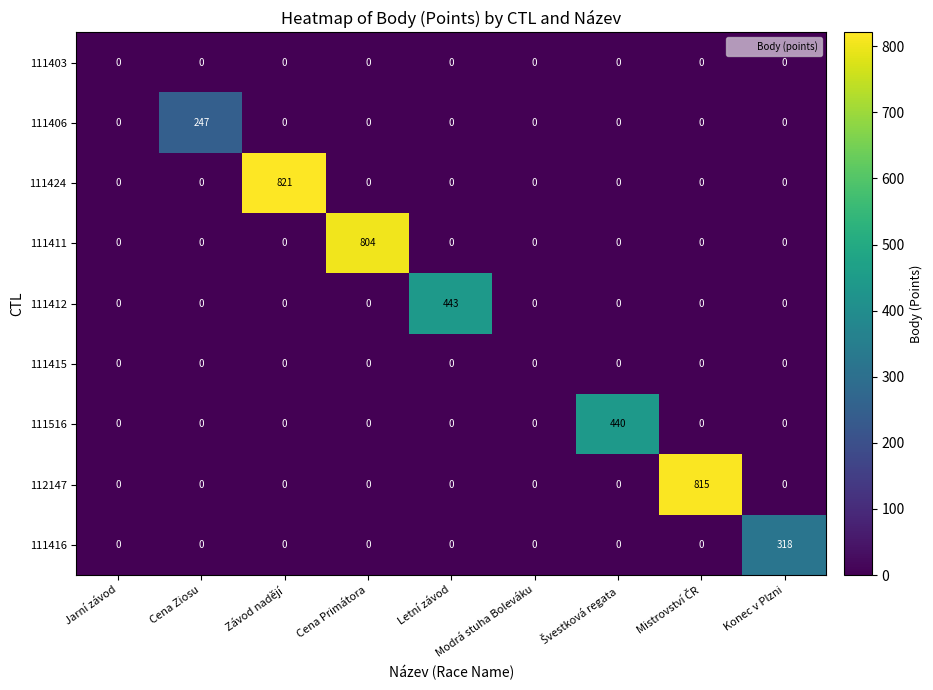

Which series changed the most between Závod nadějí and Letní závod?

111424